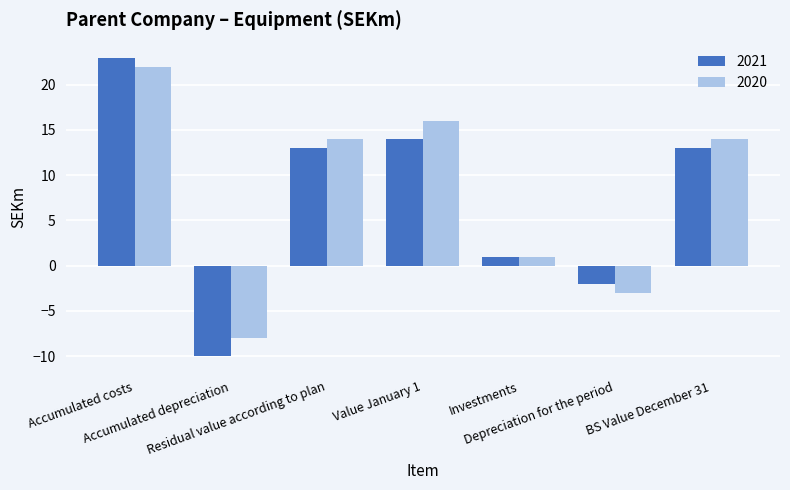

Reading left to right, extract all data points from this chart.

2021: 23	-10	13	14	1	-2	13
2020: 22	-8	14	16	1	-3	14